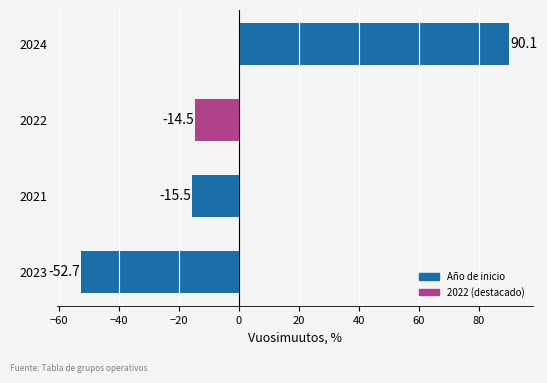

What is the minimum value shown in the chart?

-52.7